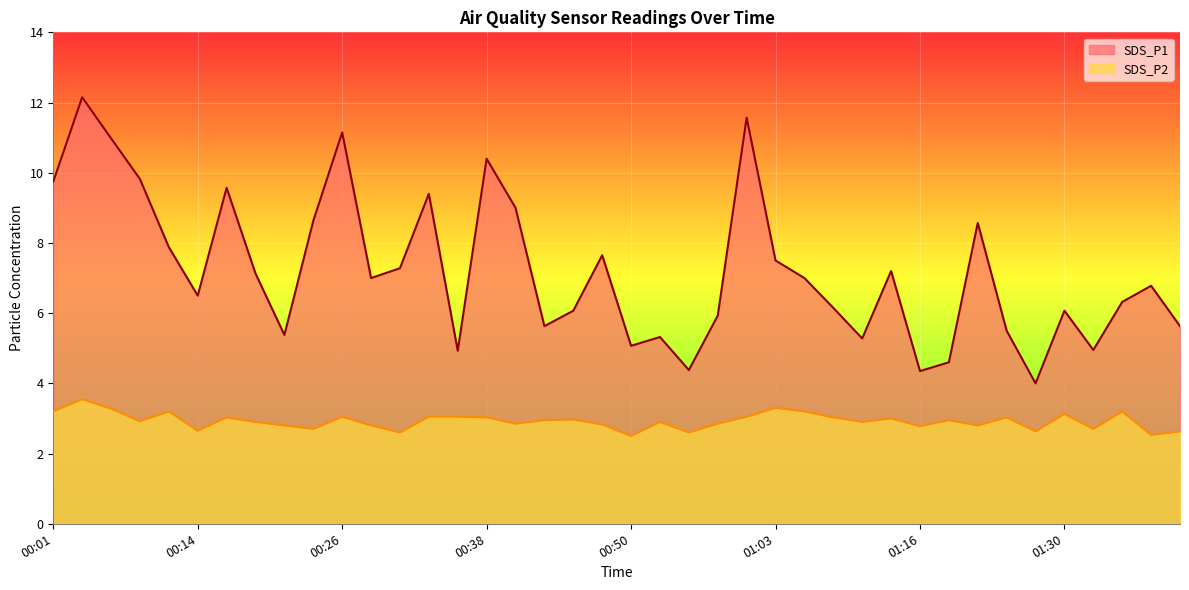

At which label does SDS_P1 reach its peak?

00:04